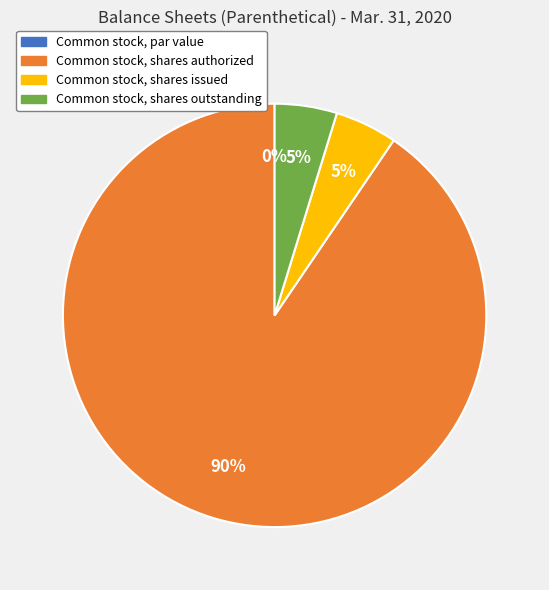

Which category has the biggest portion of the pie?

Common stock, shares authorized